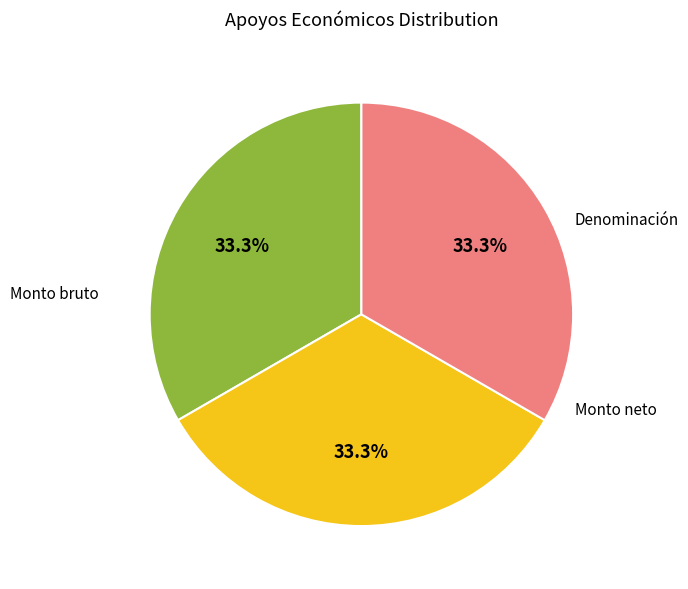

Does any single category account for the majority?

No